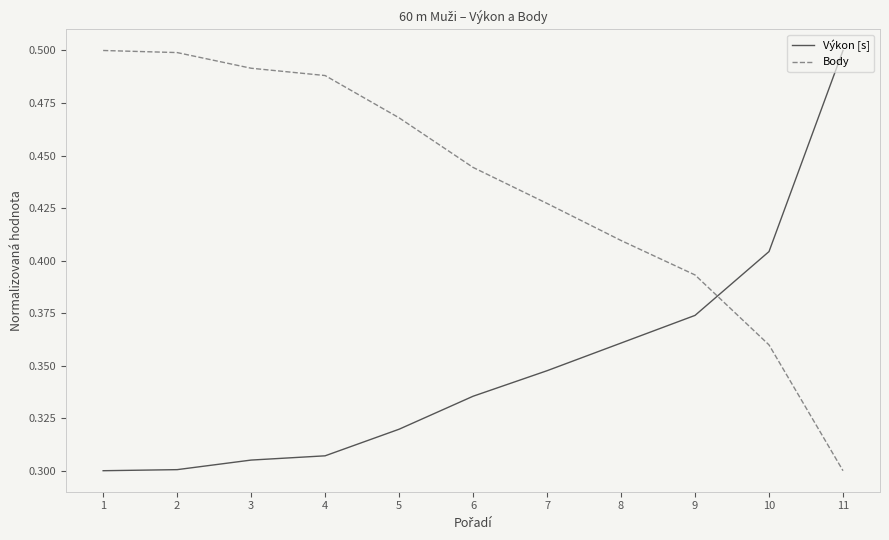

After their last crossing, which series has the higher values: Body or Výkon [s]?

Výkon [s]